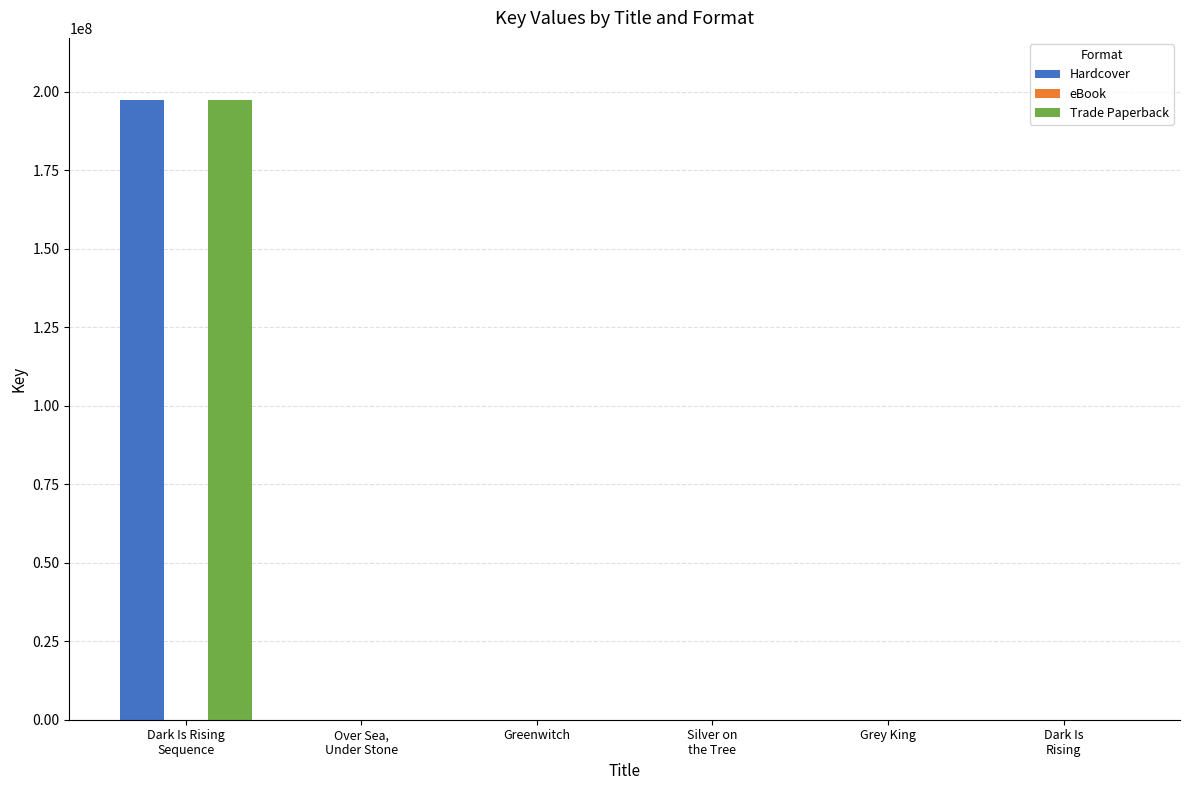

At which label is Trade Paperback closest to 98743664?

Greenwitch